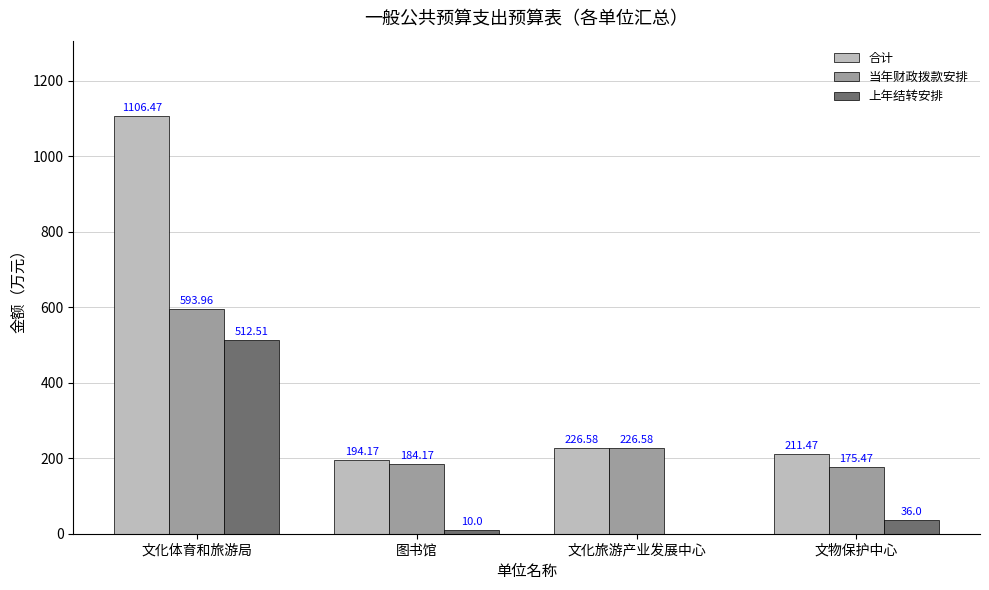

Reading left to right, transcribe all the data shown in this chart.

合计: 文化体育和旅游局=1106.5	图书馆=194.2	文化旅游产业发展中心=226.6	文物保护中心=211.5
当年财政拨款安排: 文化体育和旅游局=594.0	图书馆=184.2	文化旅游产业发展中心=226.6	文物保护中心=175.5
上年结转安排: 文化体育和旅游局=512.5	图书馆=10.0	文化旅游产业发展中心=0.0	文物保护中心=36.0